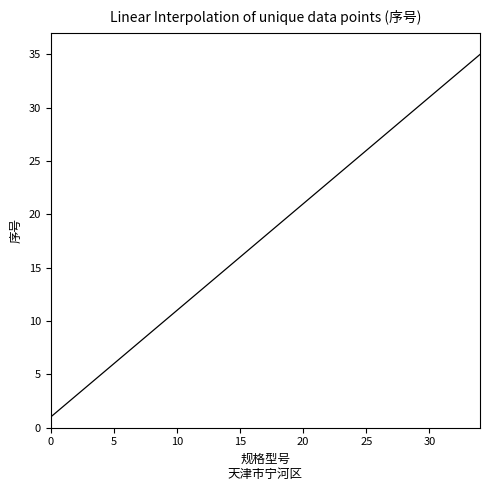

Reading right to left, transcribe all the data shown in this chart.

35	34	33	32	31	30	29	28	27	26	25	24	23	22	21	20	19	18	17	16	15	14	13	12	11	10	9	8	7	6	5	4	3	2	1